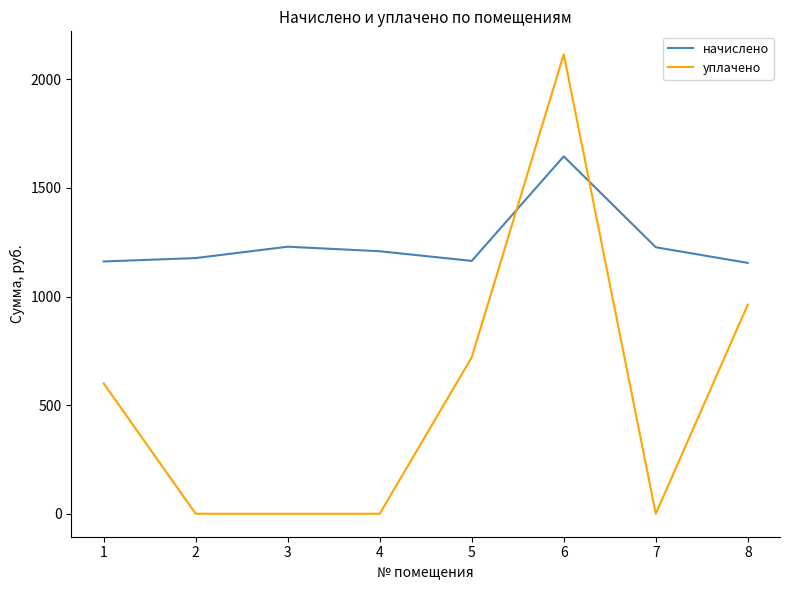

Is it true that начислено equals 1130.6 at 6?

False